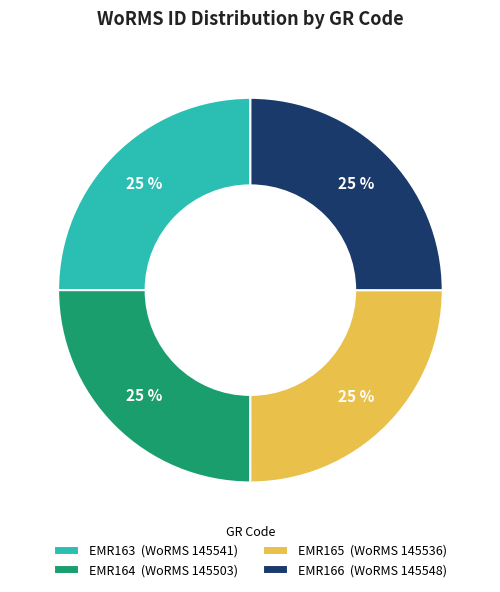

Is there any slice that represents more than half of the pie?

No